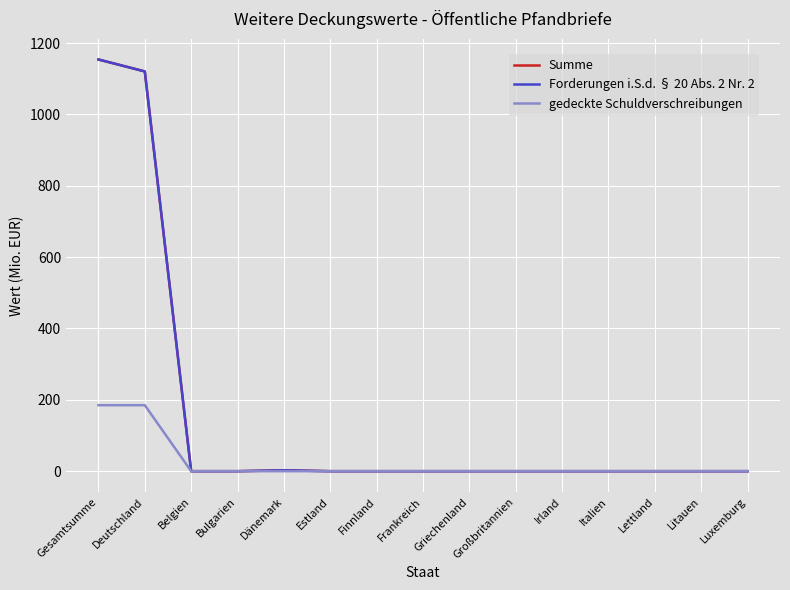

Does the chart have visible grid lines?

Yes